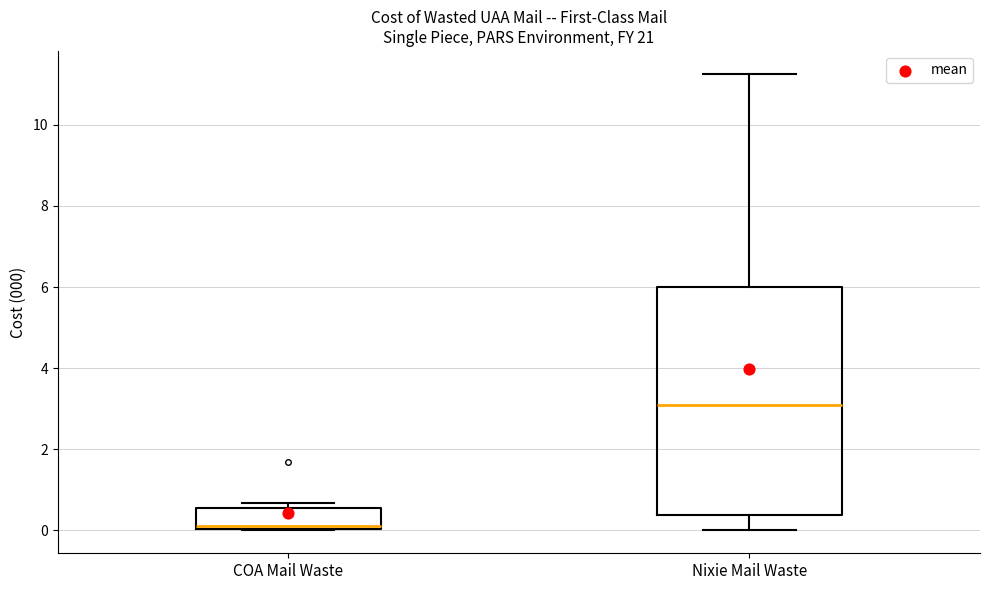

Reading left to right, read every box against the y-axis: the position of its median line, the range the box covers, and the ends of its whiskers. The values are not printed on the chart, so give them approximately, as read against the axis.

COA Mail Waste: median 0.2, box 0.0 to 0.6, whiskers 0.0 to 0.6 (just above the box's upper edge)
Nixie Mail Waste: median 3.0, box 0.4 to 6.0, whiskers 0.0 to 11.2